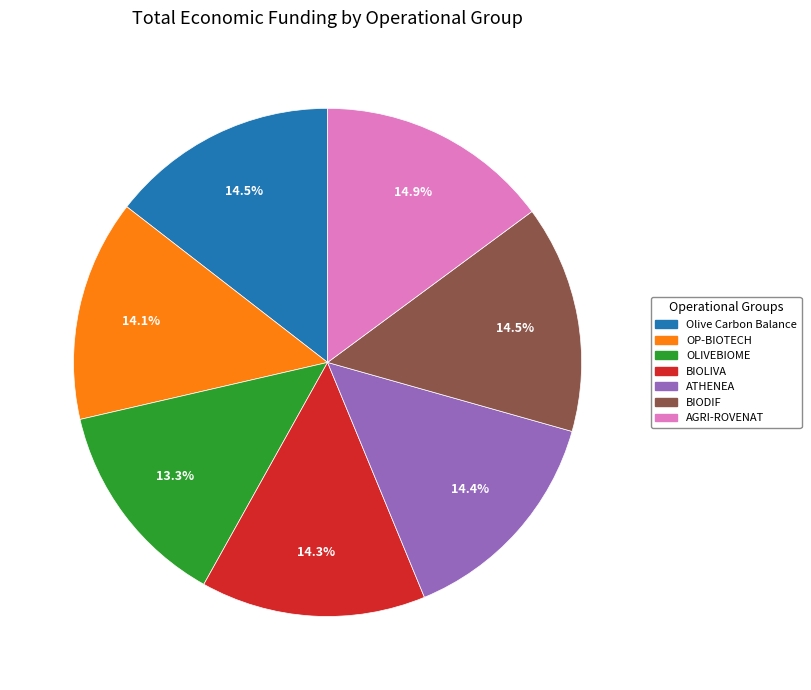

What is the ratio of the value at AGRI-ROVENAT to the value at Olive Carbon Balance?

1.0